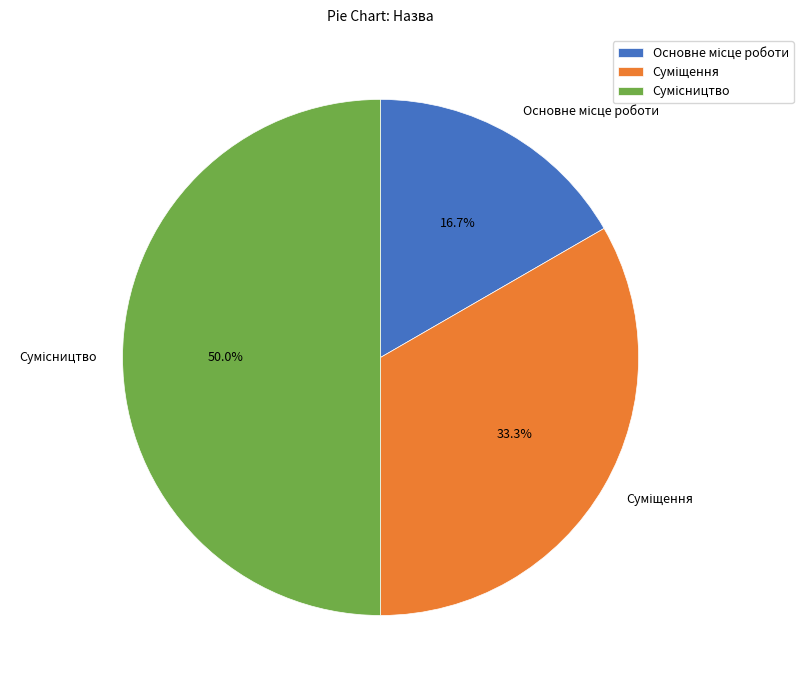

What percentage do Сумісництво and Суміщення together represent?

83.3%